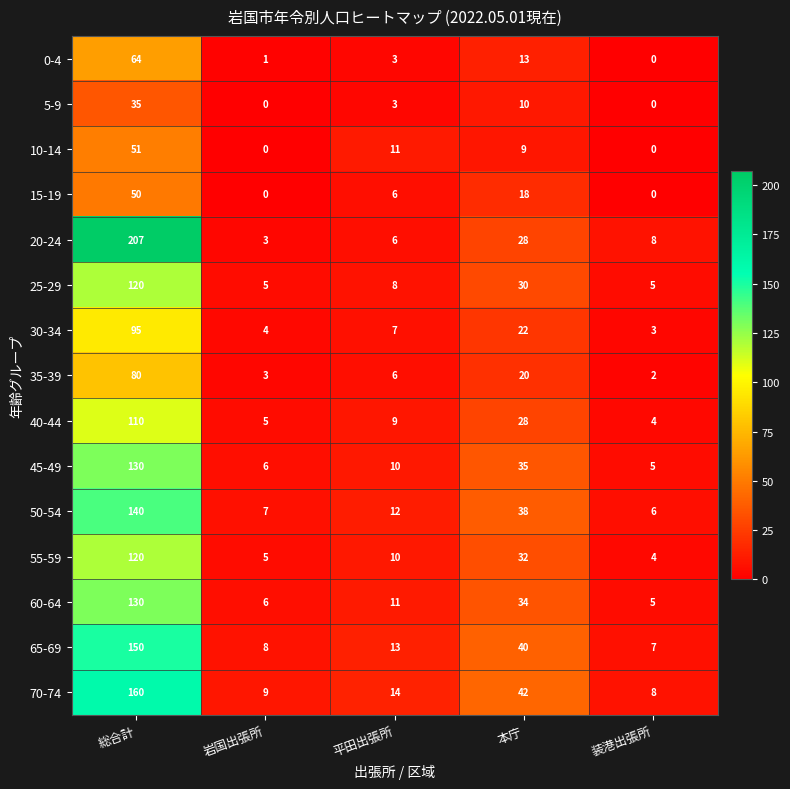

What is the total value across all series at 総合計?

1642